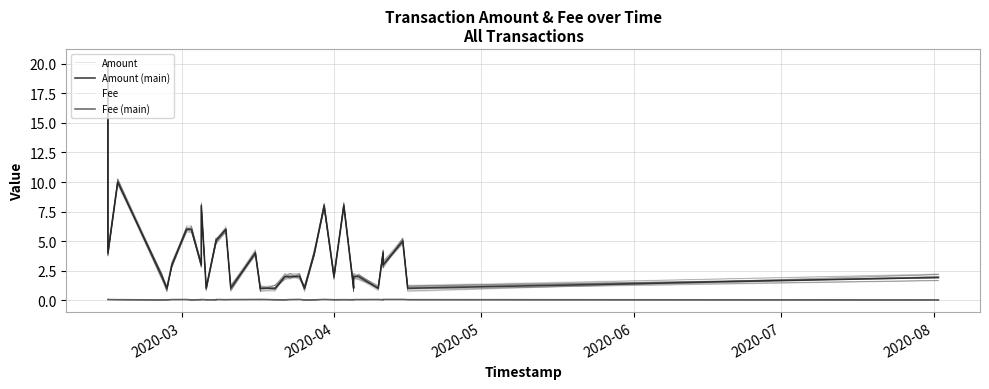

How many categories are shown in the chart?

40